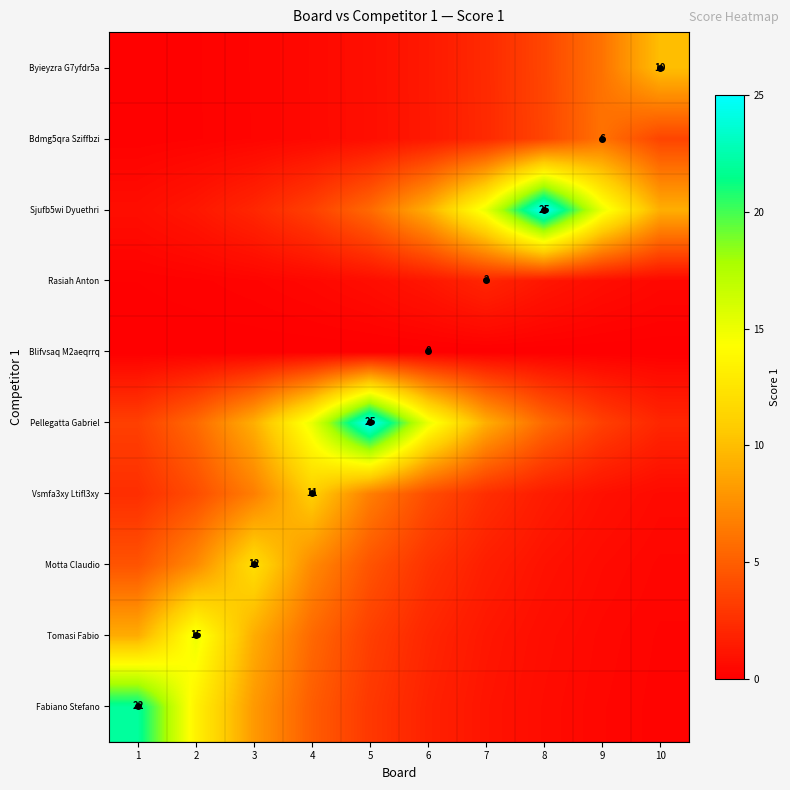

Rank the series by their maximum value, from highest to lowest.

Pellegatta Gabriel, Sjufb5wi Dyuethri, Fabiano Stefano, Tomasi Fabio, Motta Claudio, Vsmfa3xy Ltifl3xy, Byieyzra G7yfdr5a, Bdmg5qra Sziffbzi, Rasiah Anton, Blifvsaq M2aeqrrq